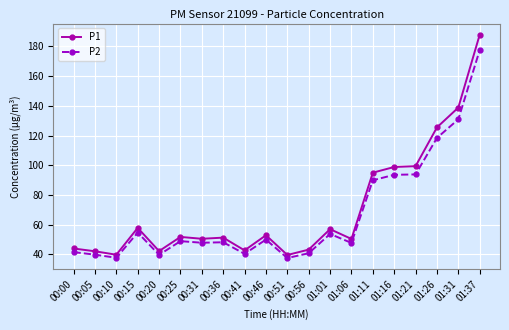

True or false: P1 and P2 cross at least once.

False